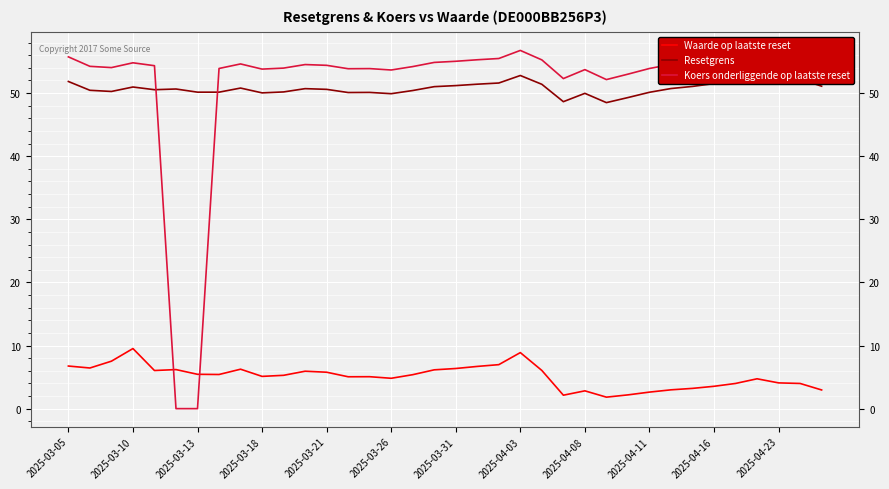

The value of Waarde op laatste reset at 17 is 6.2. True or false?

True